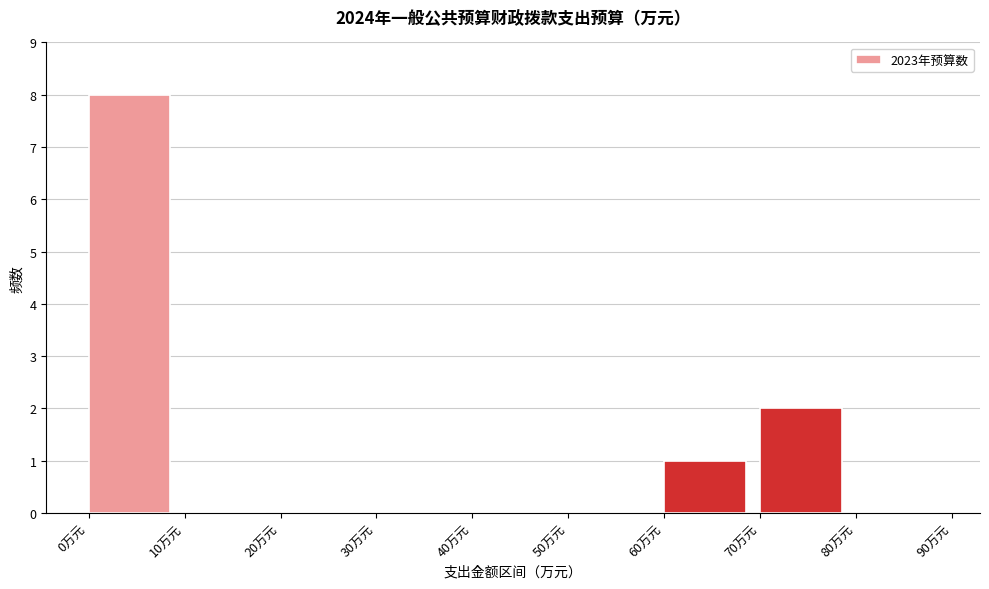

Reading left to right, list every bar in this chart as the range it spans on the x-axis followed by its height. The values are not printed on the chart, so give them approximately, as read against the axis.

0 to 10: 8
10 to 20: 0
20 to 30: 0
30 to 40: 0
40 to 50: 0
50 to 60: 0
60 to 70: 1
70 to 80: 2
80 to 90: 0